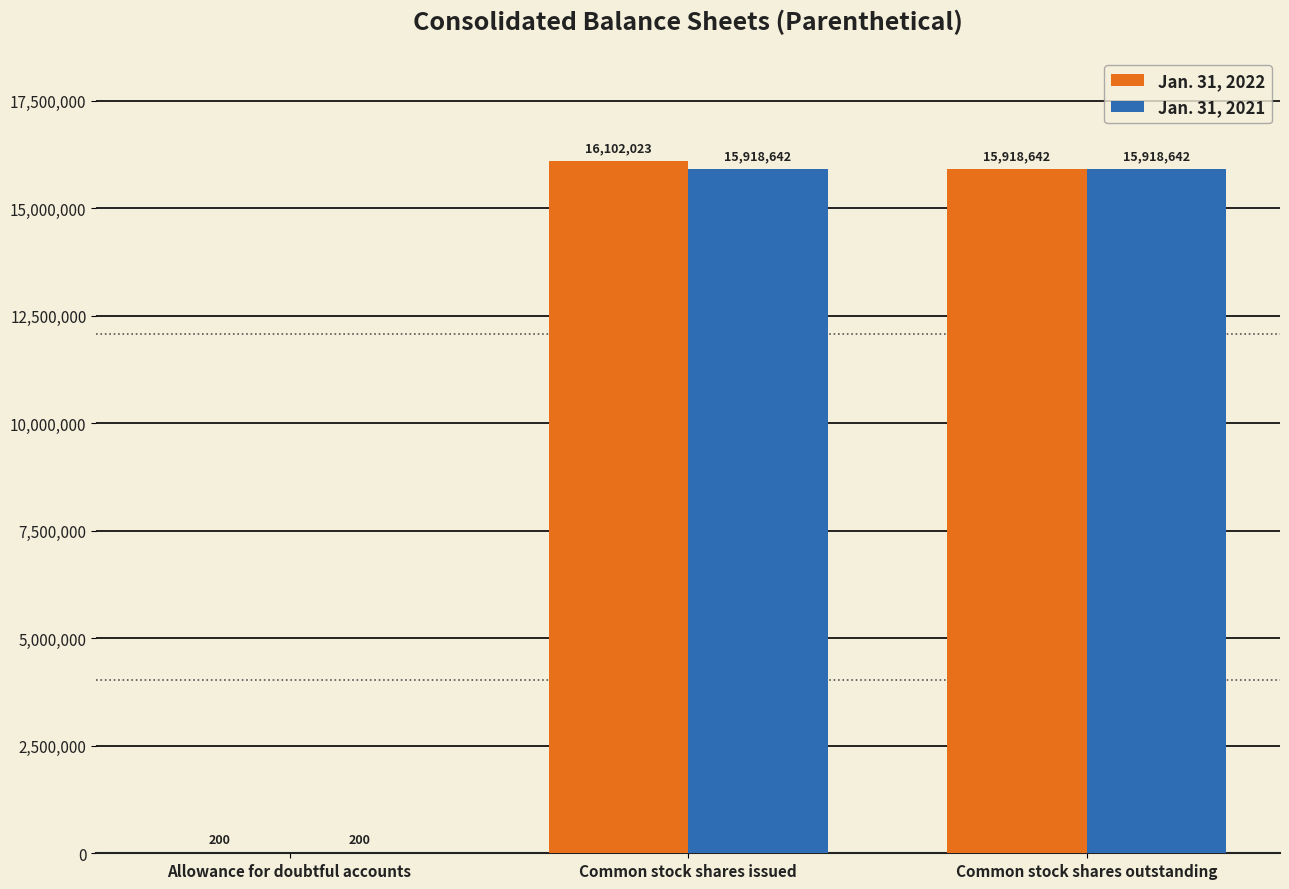

What is the total value across all series at Common stock shares issued?

32020665